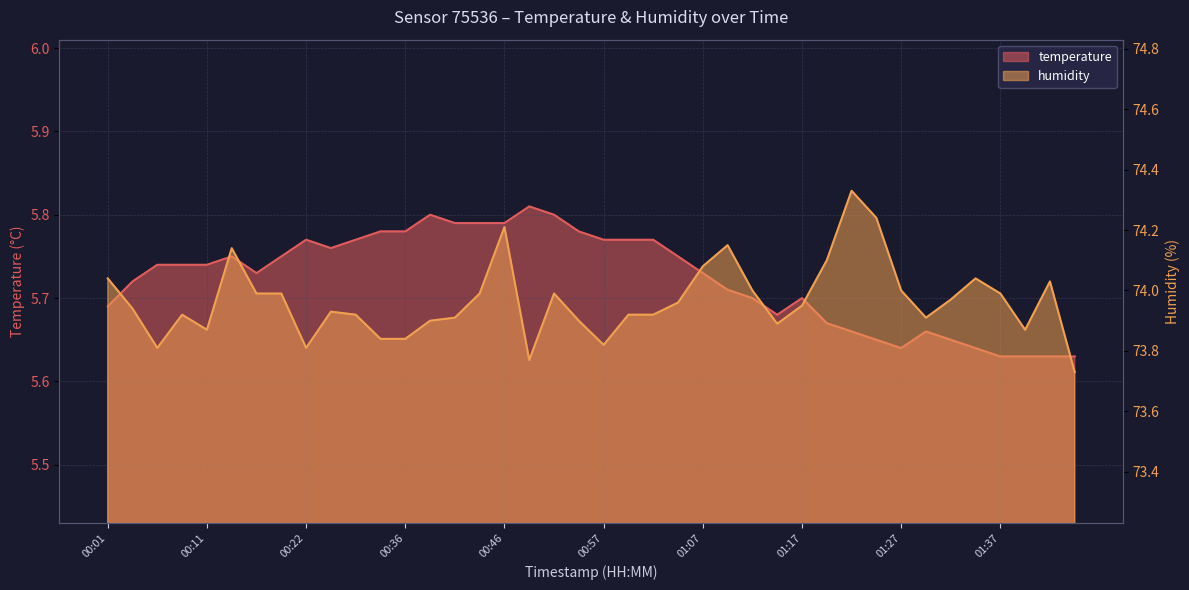

The value of humidity at 00:19 is 43.1. True or false?

False